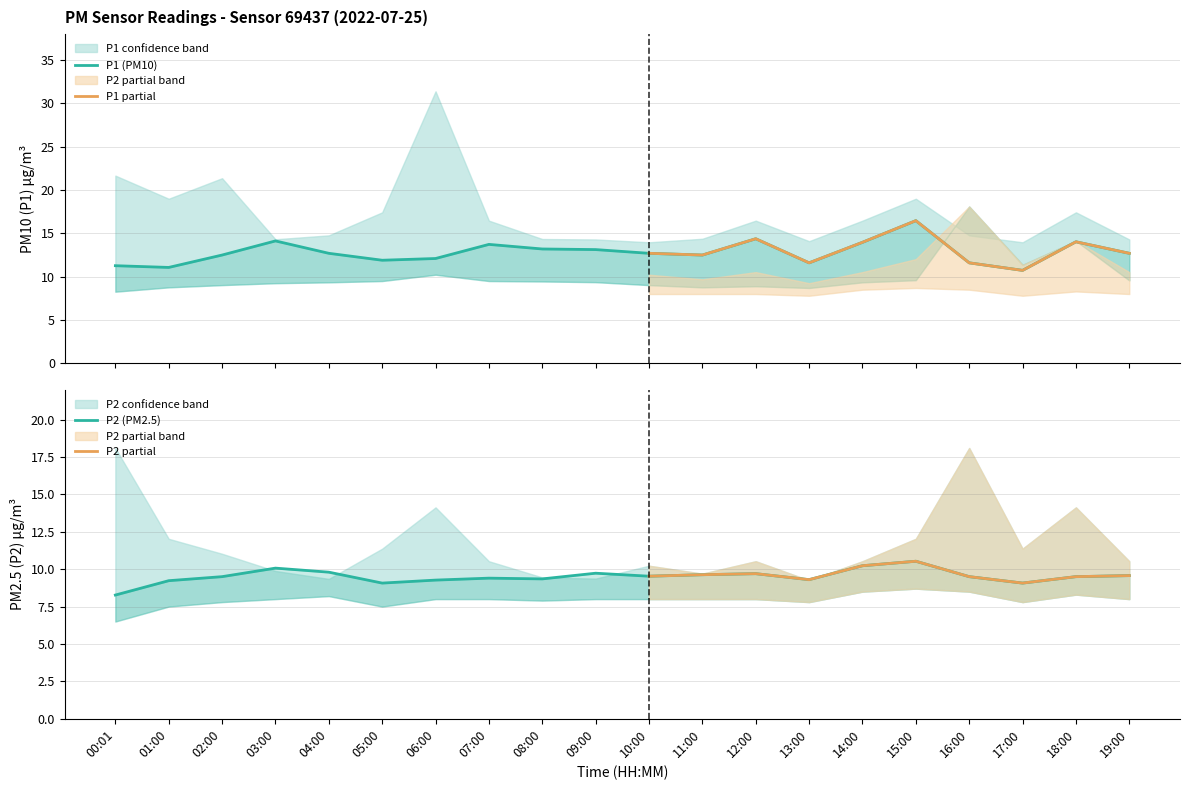

The value of P2_upper at 16:00 is 26.7. True or false?

False